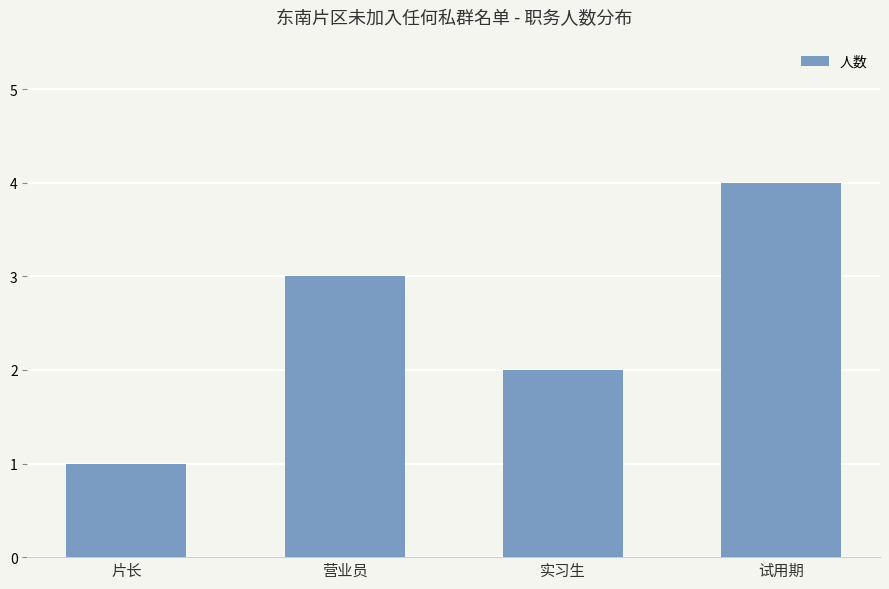

What is the approximate value at 试用期?

4